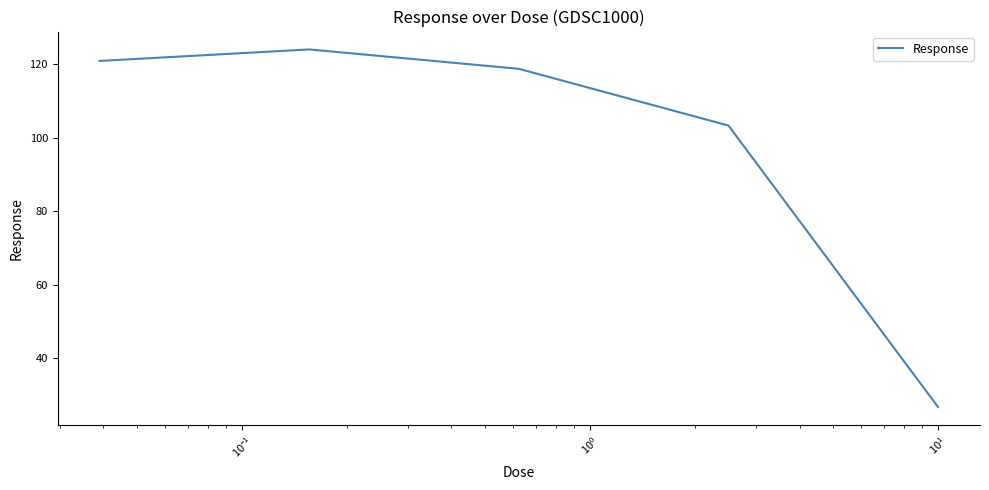

What is the minimum value shown in the chart?

26.8